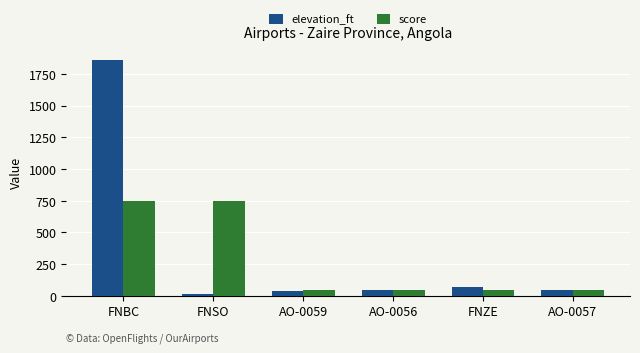

Which series changed the most between FNSO and AO-0057?

score